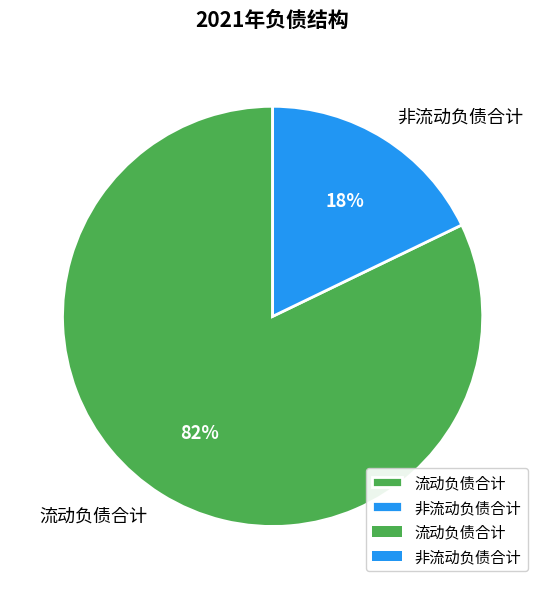

Which slice is the largest?

流动负债合计